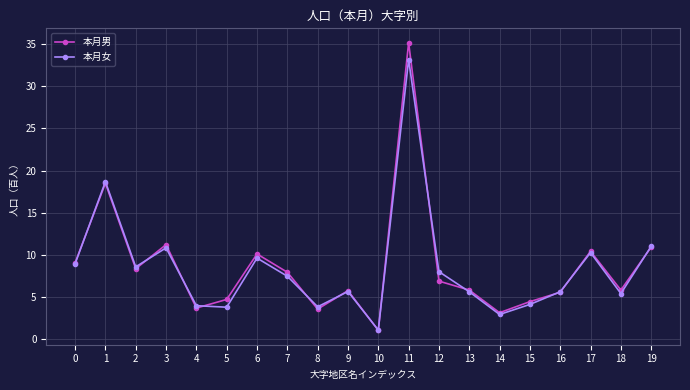

Count the number of data series in this chart.

2